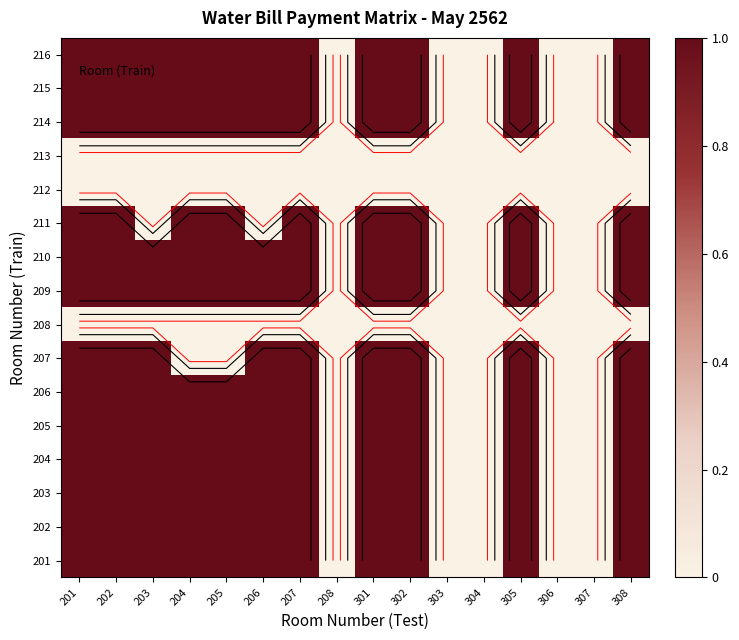

The 213 series shows 0 at 207. True or false?

True